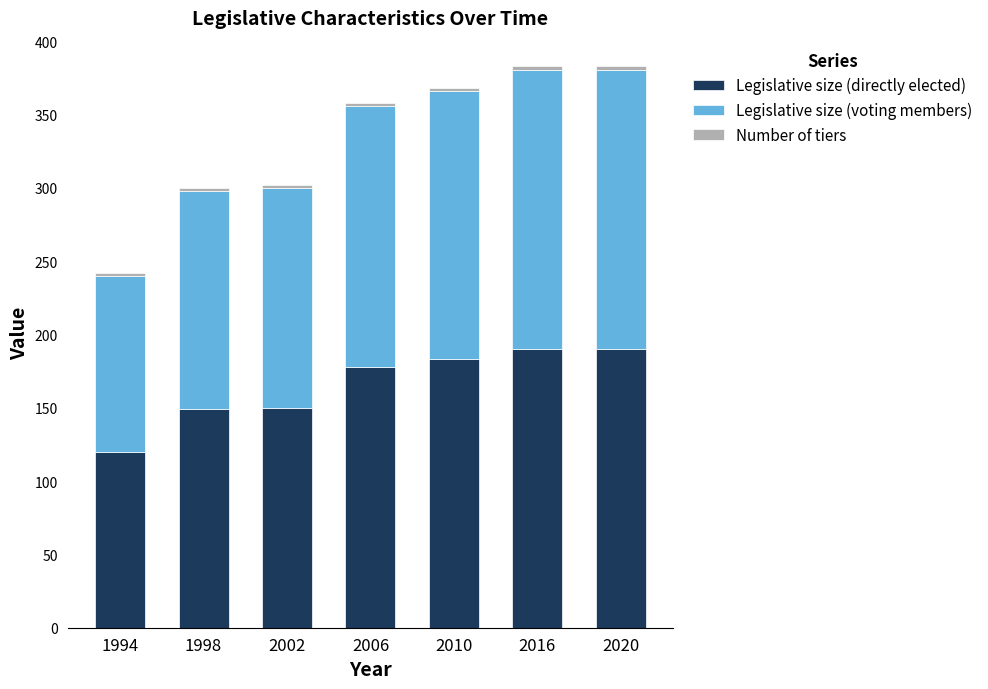

What is the average value of the Legislative size (directly elected) series?

166